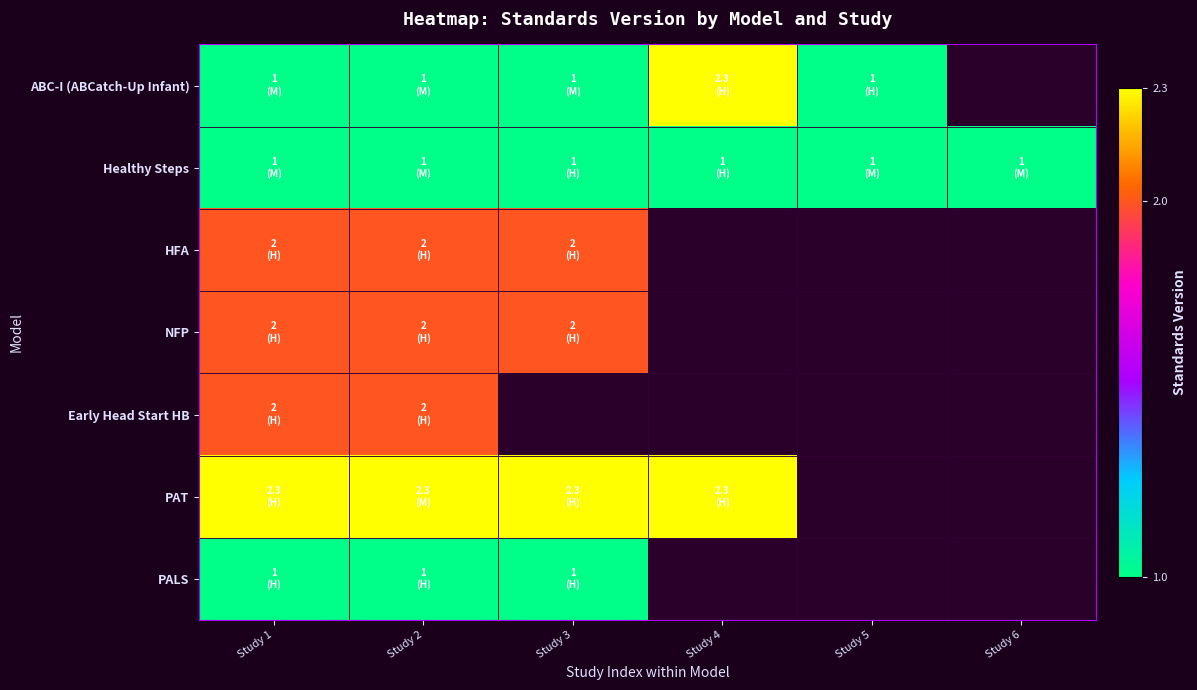

What is the smallest value displayed?

1.0